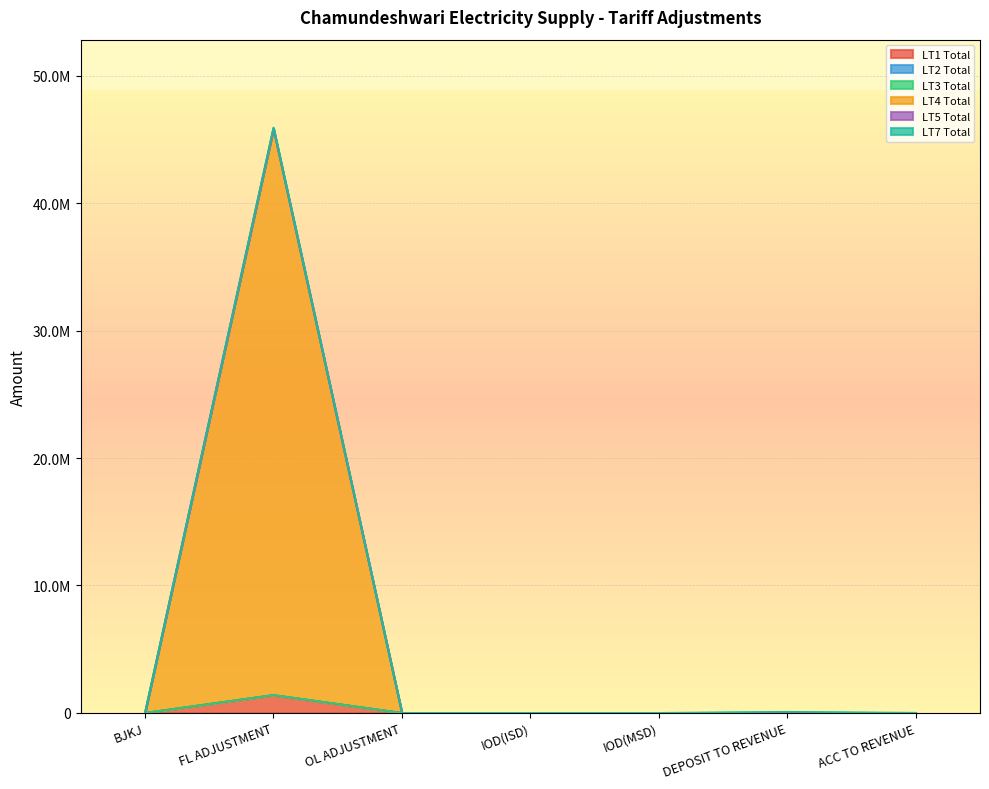

Does the chart display data point markers on the line(s)?

No